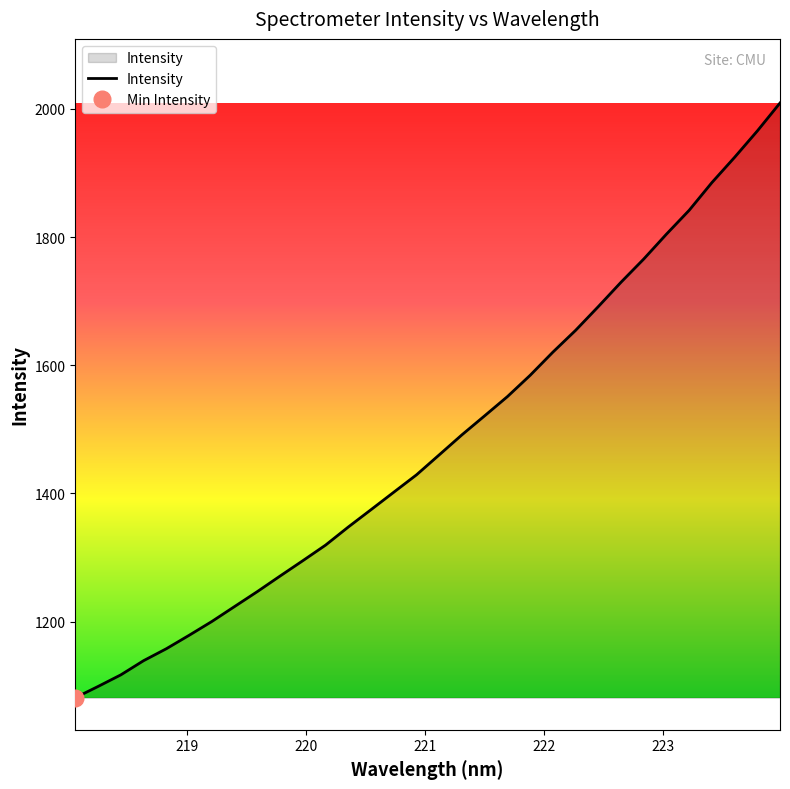

What is the minimum value for Intensity?

1081.3